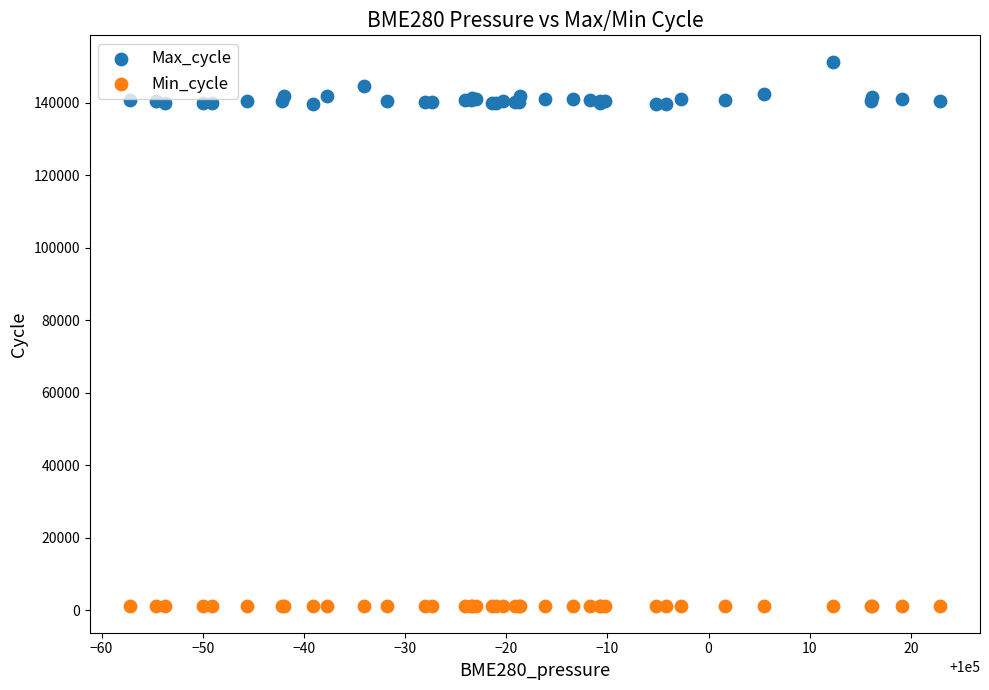

Which series has the widest spread of Y values?

Max_cycle